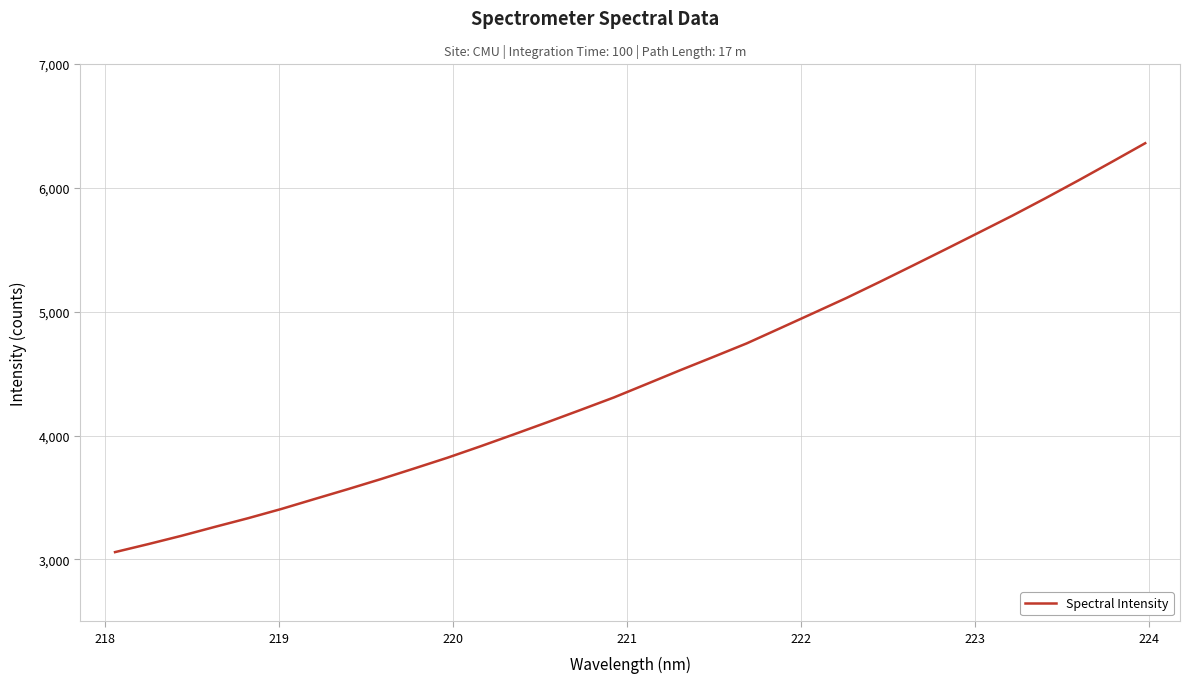

True or false: there are more than 2 points higher than both neighbors.

False